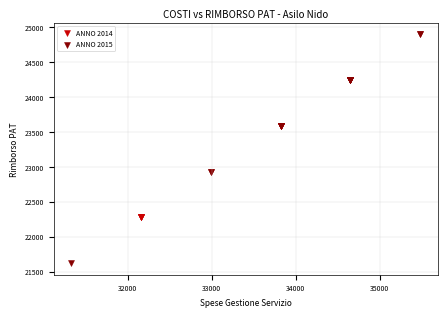

Which series contains the highest Y value?

ANNO 2015